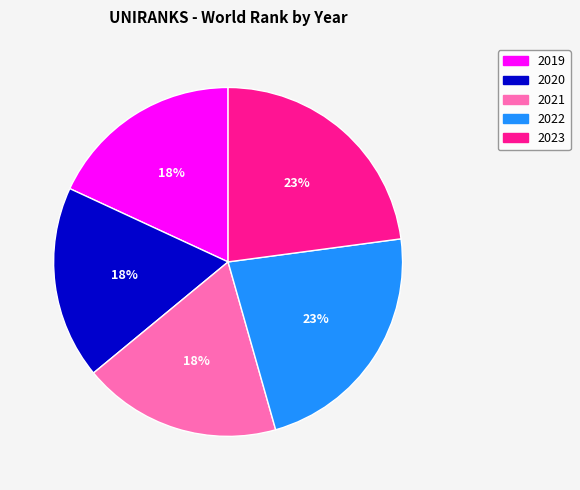

Combined, do 2023 and 2020 account for over 50%?

No